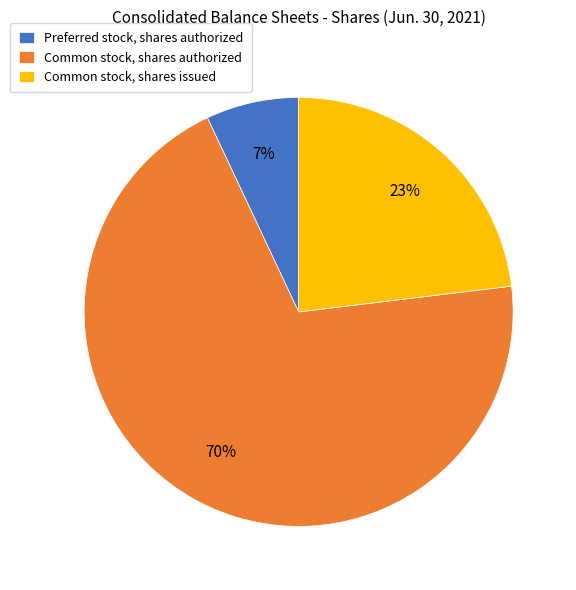

Which category has the biggest portion of the pie?

Common stock, shares authorized